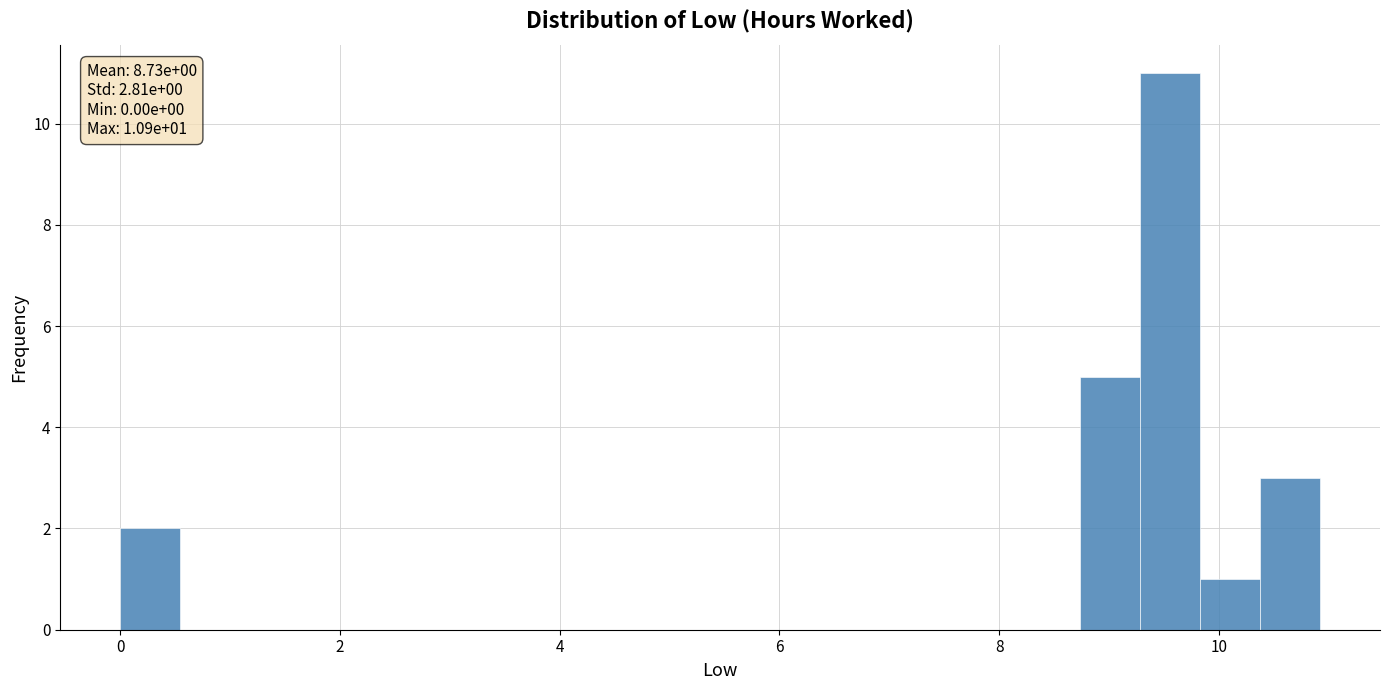

Read against the x-axis, roughly where is the centre of the tallest bar?

9.6